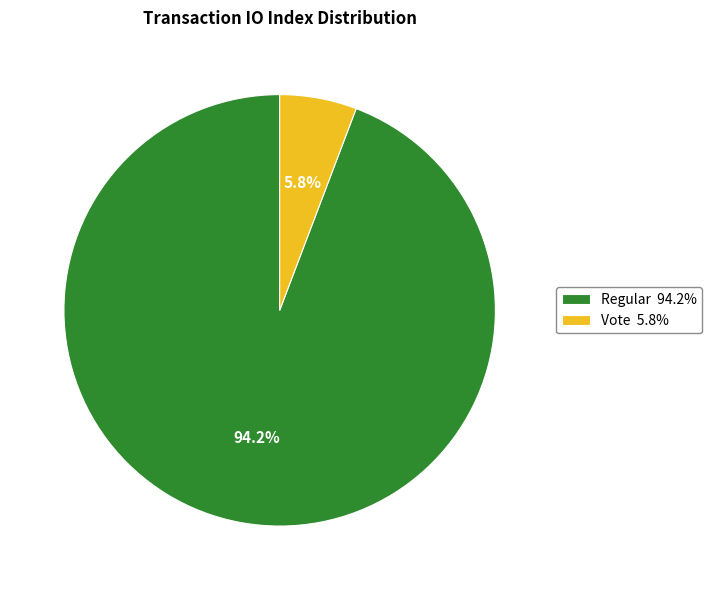

Which slice represents more than half of the pie?

Regular 94.2%